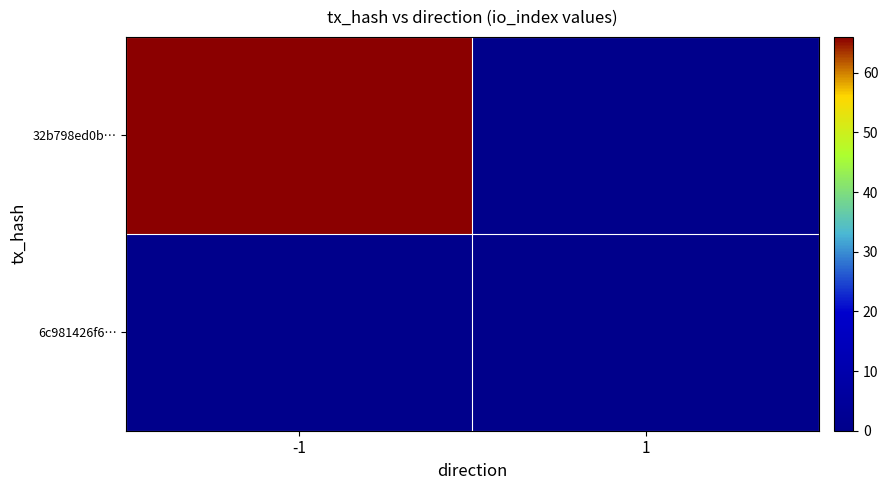

What is the maximum value shown in the chart?

66